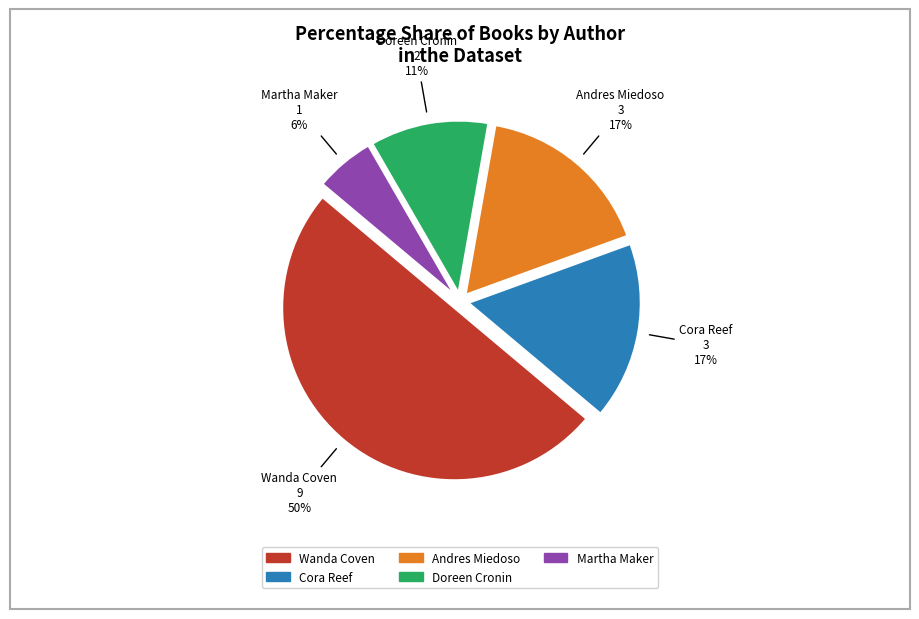

To the nearest percent, what is the average slice percentage?

20%